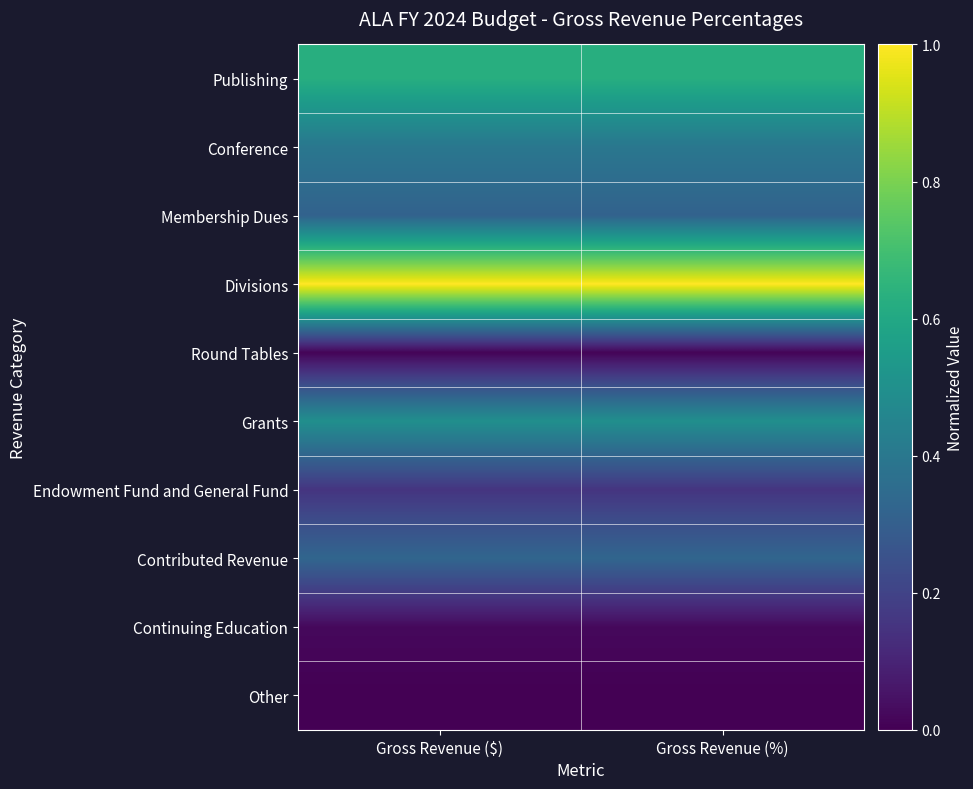

At which category does the chart reach its minimum across all series?

Gross Revenue ($)